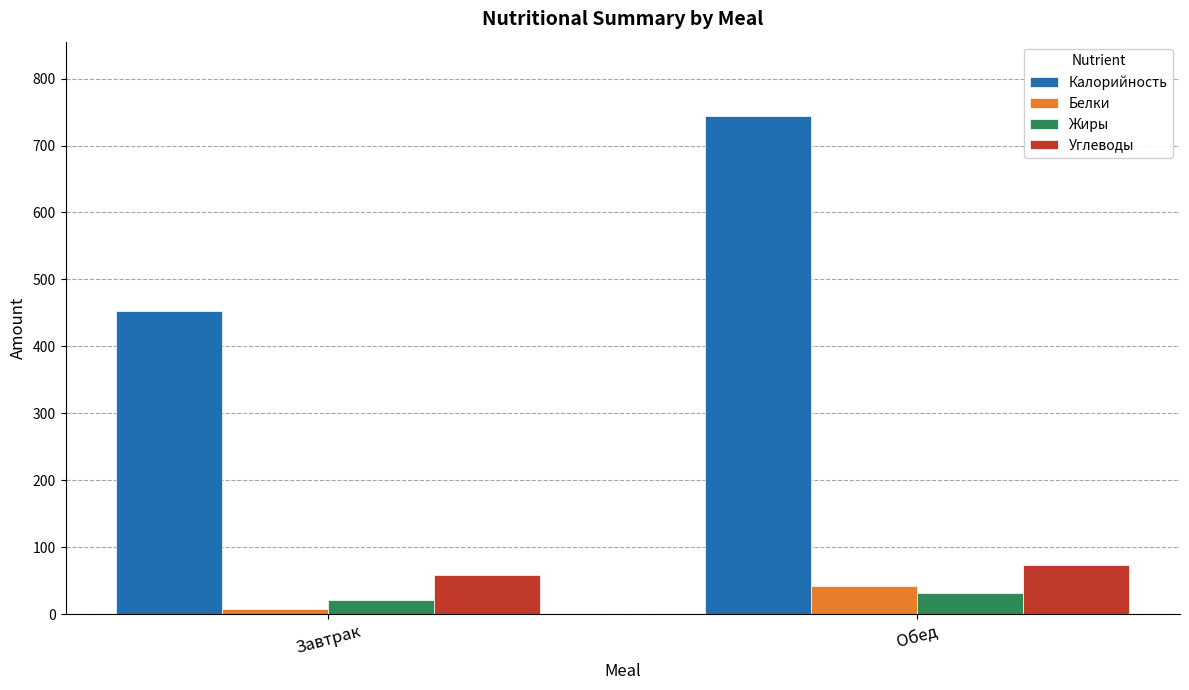

At which category does the chart reach its peak across all series?

Обед